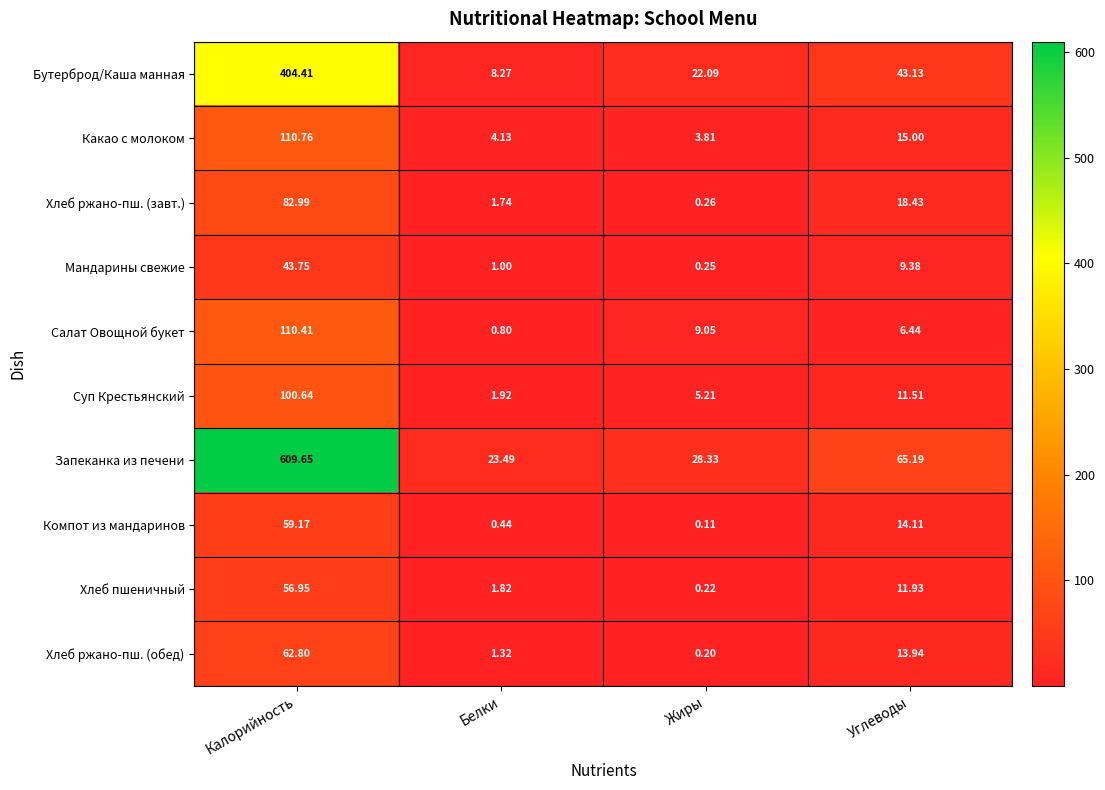

At which label is Какао с молоком closest to 57?

Углеводы